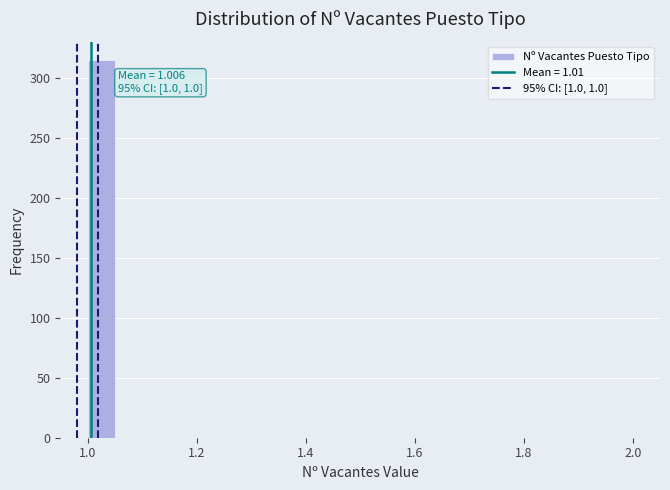

Read against the x-axis, roughly where is the centre of the tallest bar?

1.02